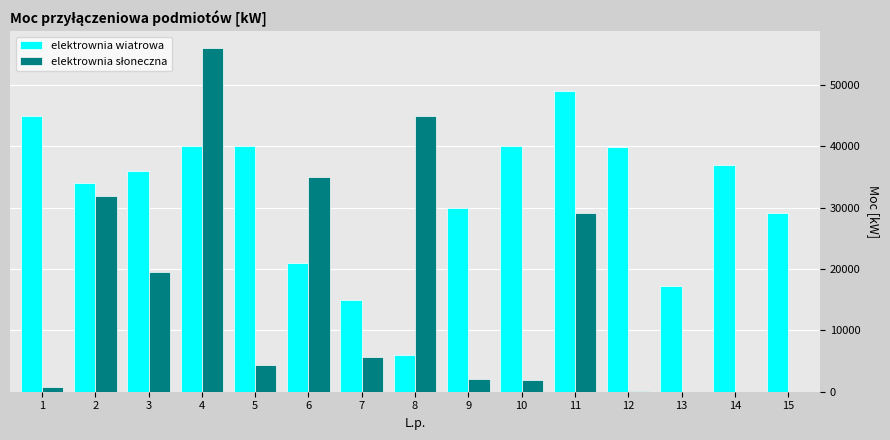

What is the sum of all elektrownia wiatrowa values?

479495